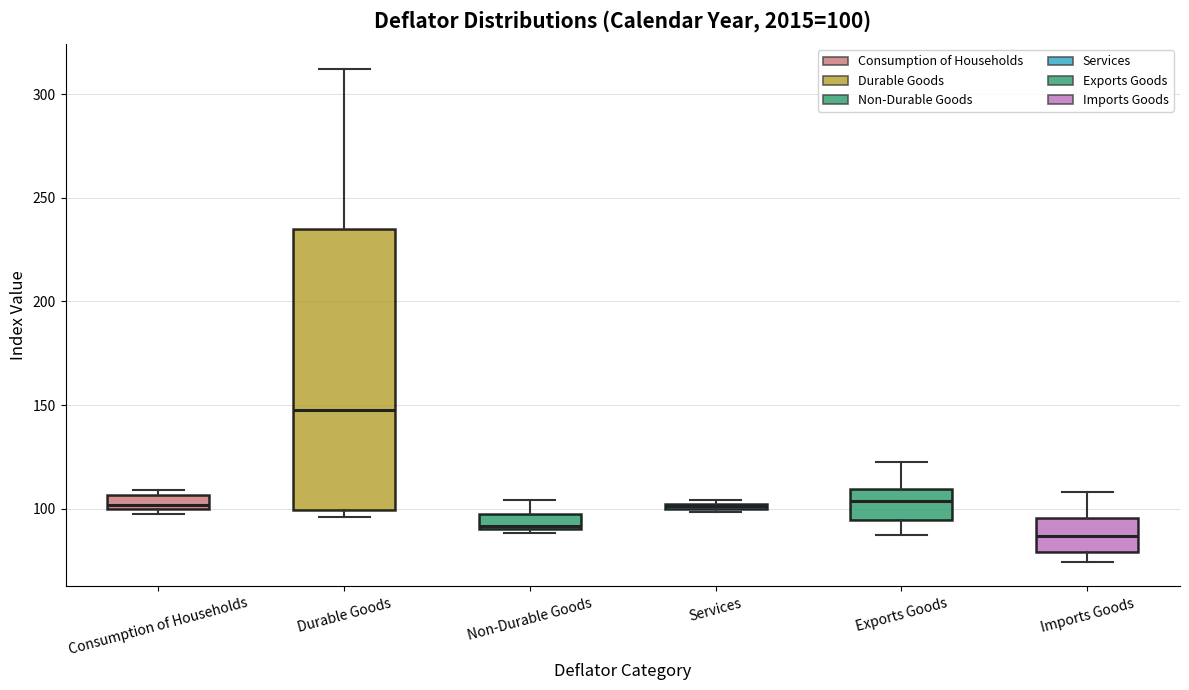

Which box's median line is the highest?

Durable Goods